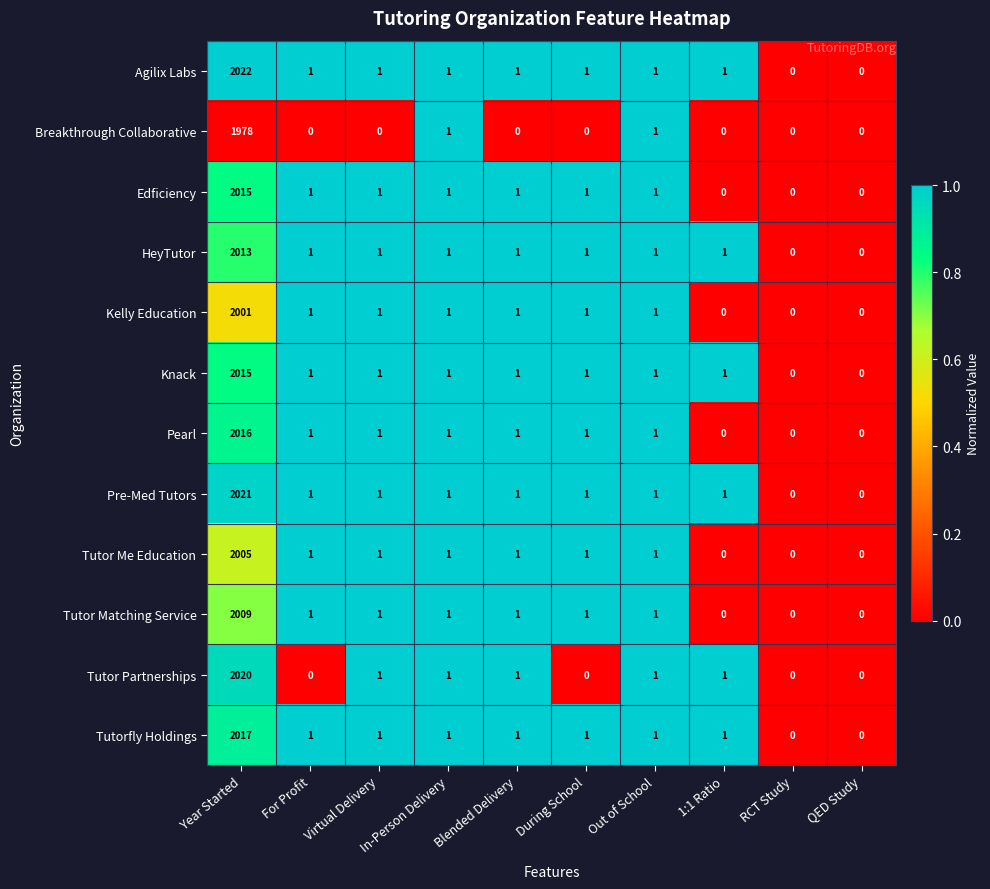

True or false: Agilix Labs has a value of 1 at Blended Delivery.

True